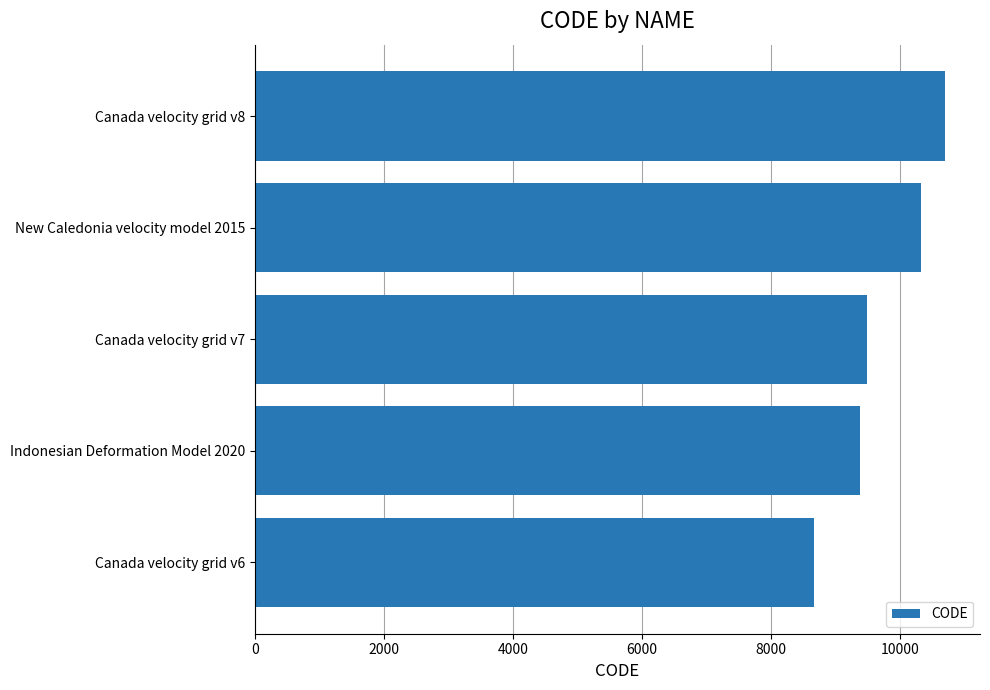

What is the approximate value at Canada velocity grid v7, to the nearest 10?

9480